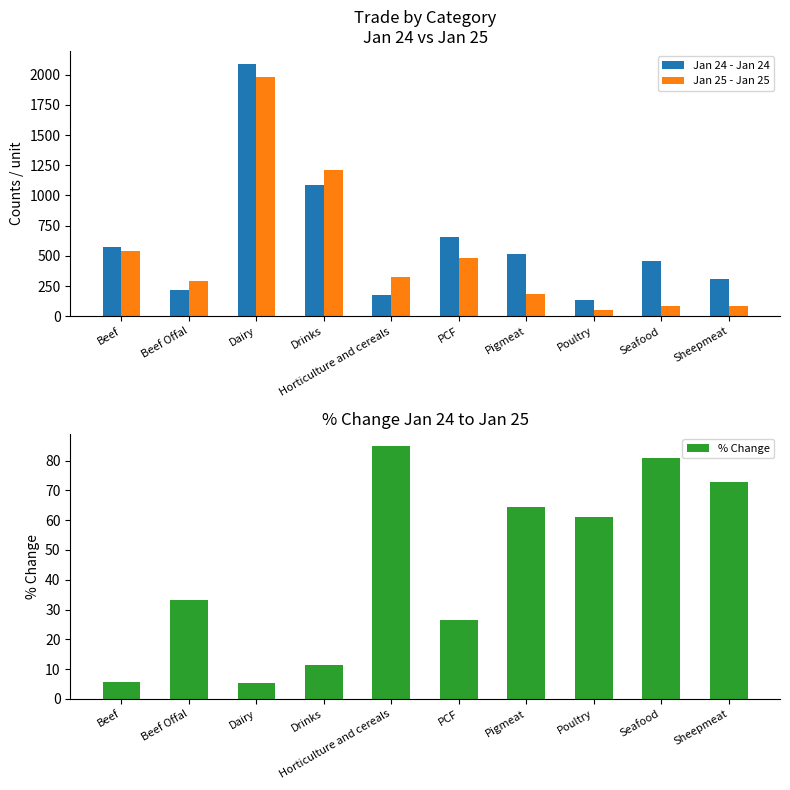

At Pigmeat, list the series in order from largest to smallest.

Jan 24 - Jan 24, Jan 25 - Jan 25, % Change